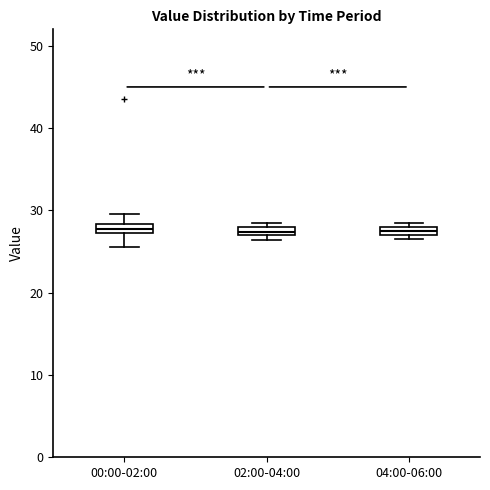

Where is the lower edge of the box for 00:00-02:00 on the y-axis? The values are not printed on the chart, so give them approximately, as read against the axis.

27